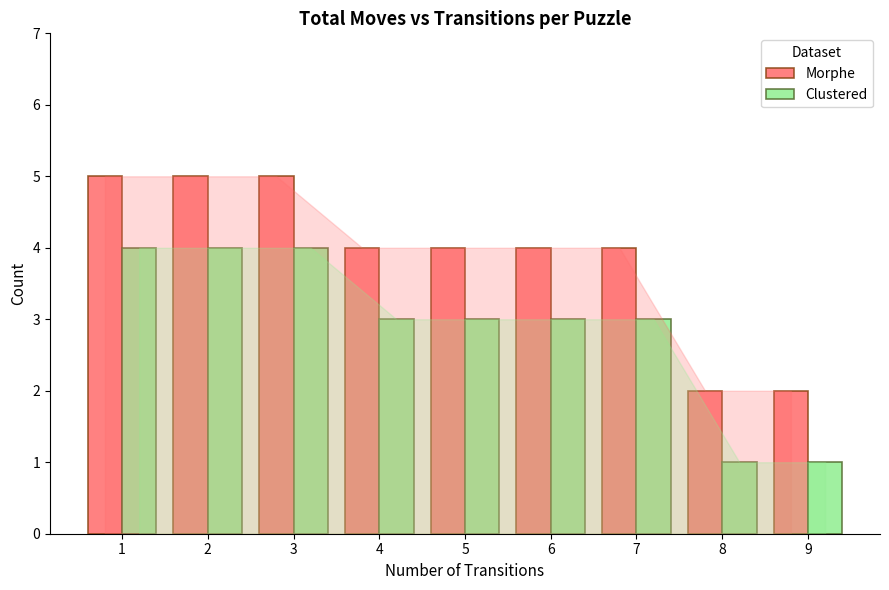

How many groups of bars are there?

9